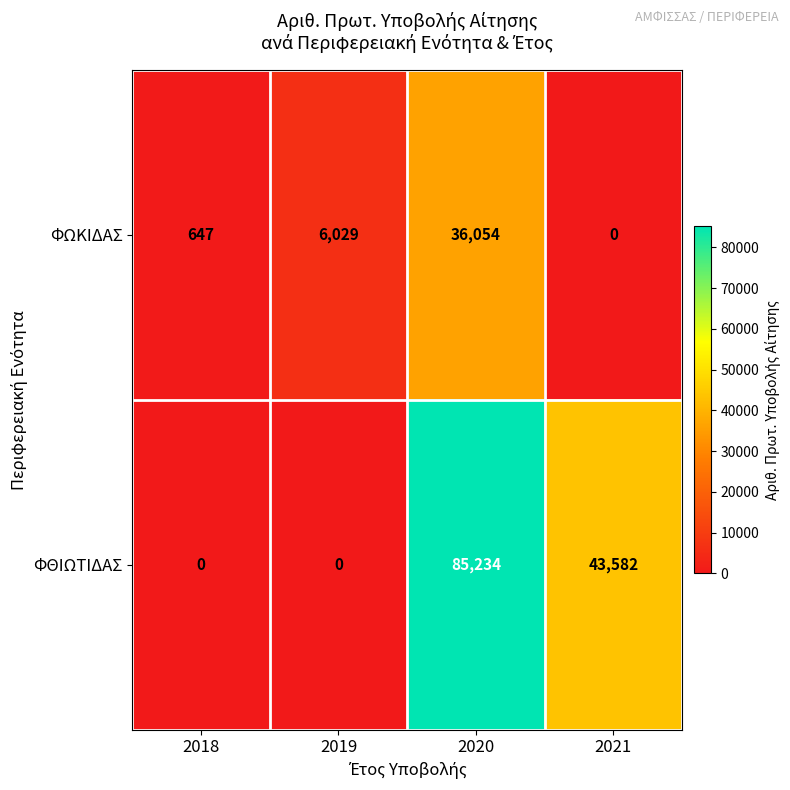

What is the sum of all ΦΘΙΩΤΙΔΑΣ values?

128816